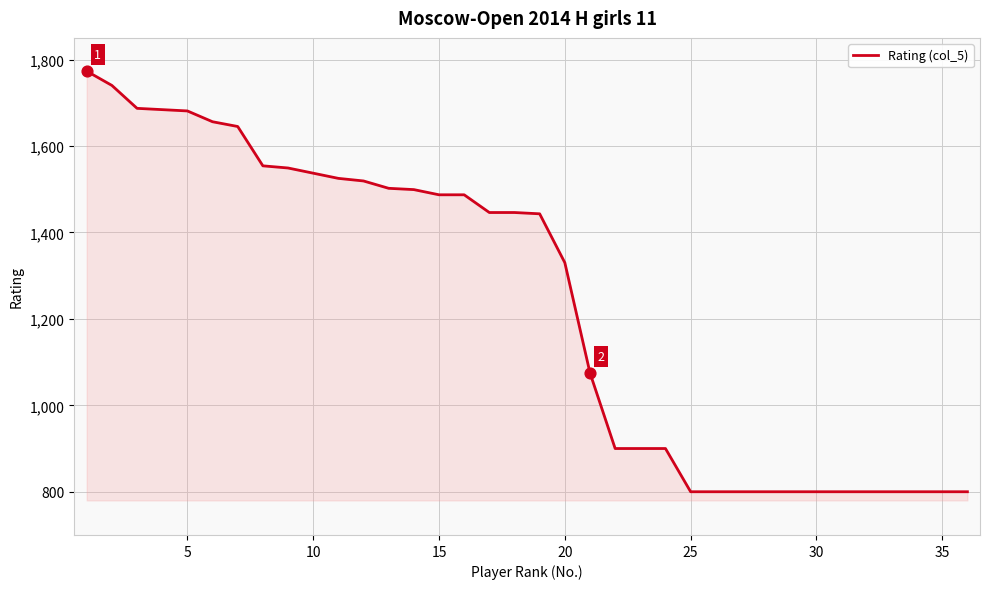

What is the maximum value shown in the chart?

1773